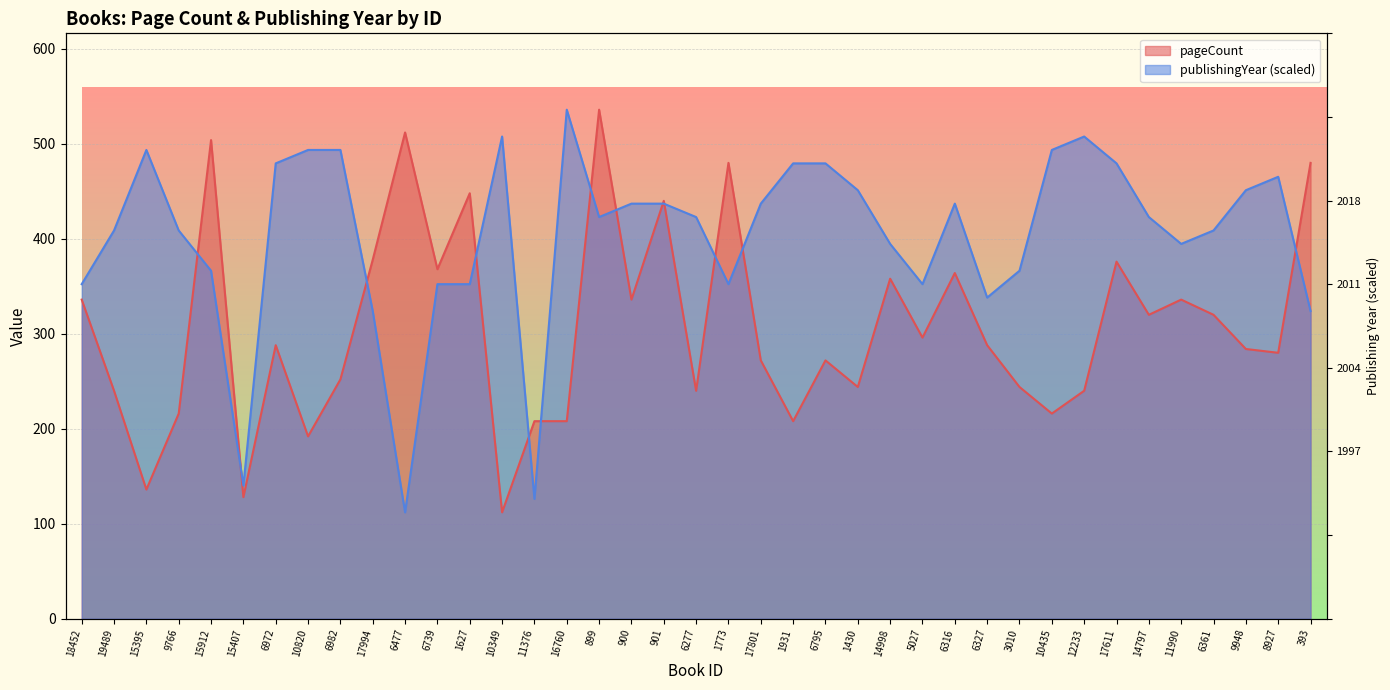

Which series has the largest range (max minus min)?

pageCount